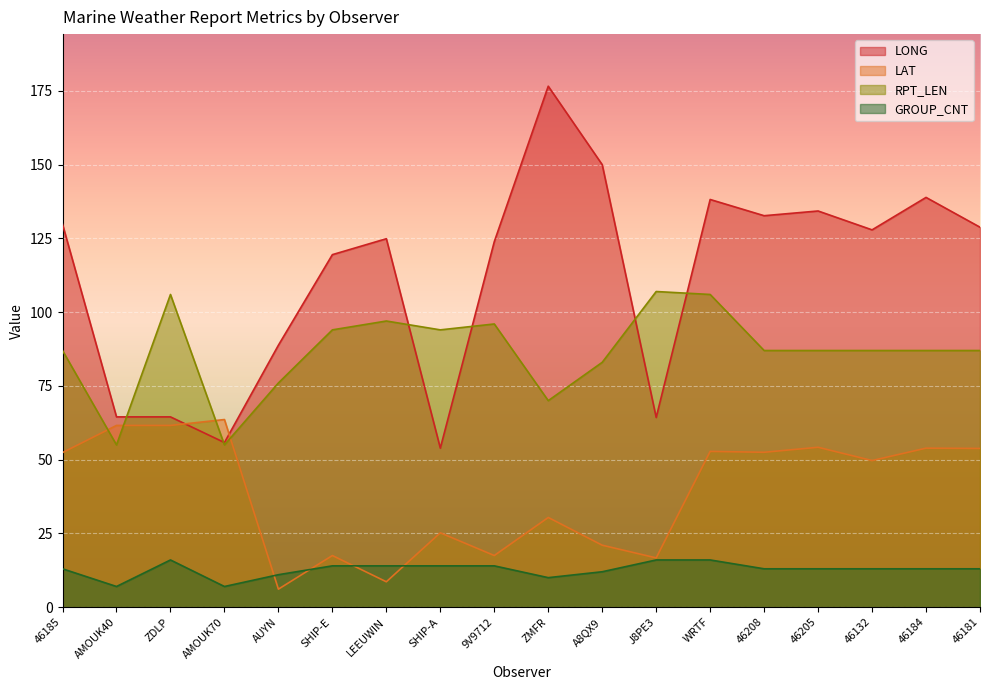

Reading left to right, extract all data points from this chart.

LONG: 46185=129.8	AMOUK40=64.5	ZDLP=64.5	AMOUK70=55.8	AUYN=88.8	SHIP-E=119.5	LEEUWIN=124.9	SHIP-A=53.9	9V9712=123.9	ZMFR=176.6	A8QX9=150.0	J8PE3=64.3	WRTF=138.2	46208=132.7	46205=134.3	46132=127.9	46184=138.9	46181=128.8
LAT: 46185=52.4	AMOUK40=61.6	ZDLP=61.6	AMOUK70=63.6	AUYN=6.1	SHIP-E=17.5	LEEUWIN=8.6	SHIP-A=25.2	9V9712=17.5	ZMFR=30.4	A8QX9=21.0	J8PE3=16.7	WRTF=52.8	46208=52.5	46205=54.2	46132=49.7	46184=53.9	46181=53.8
RPT_LEN: 46185=87.0	AMOUK40=55.0	ZDLP=106.0	AMOUK70=55.0	AUYN=76.0	SHIP-E=94.0	LEEUWIN=97.0	SHIP-A=94.0	9V9712=96.0	ZMFR=70.0	A8QX9=83.0	J8PE3=107.0	WRTF=106.0	46208=87.0	46205=87.0	46132=87.0	46184=87.0	46181=87.0
GROUP_CNT: 46185=13.0	AMOUK40=7.0	ZDLP=16.0	AMOUK70=7.0	AUYN=11.0	SHIP-E=14.0	LEEUWIN=14.0	SHIP-A=14.0	9V9712=14.0	ZMFR=10.0	A8QX9=12.0	J8PE3=16.0	WRTF=16.0	46208=13.0	46205=13.0	46132=13.0	46184=13.0	46181=13.0